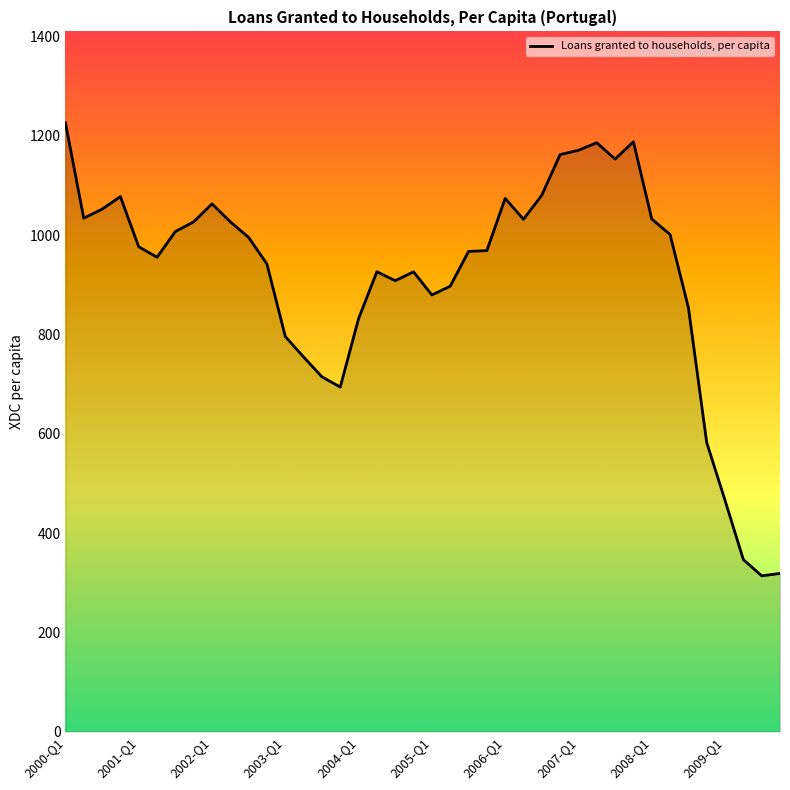

What is the smallest value displayed?

313.7